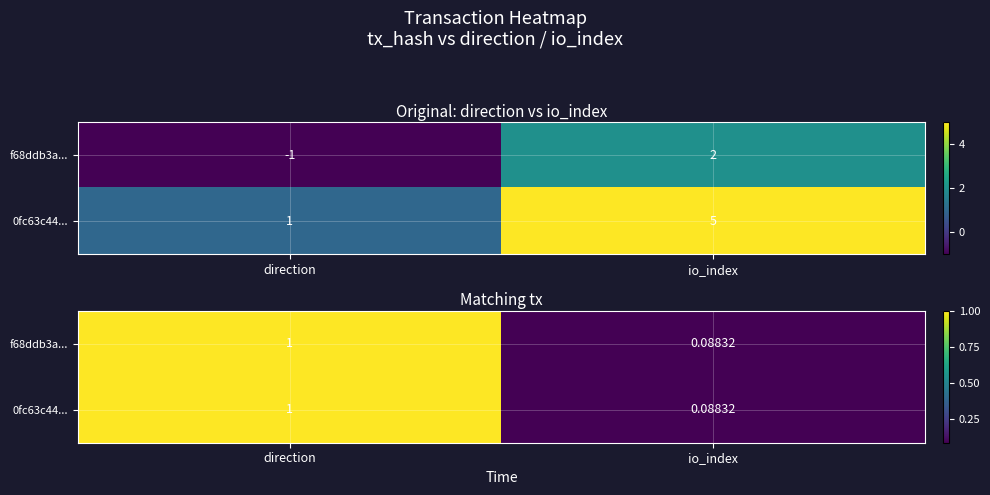

True or false: f68ddb3a... has a value of 1.0 at direction.

True